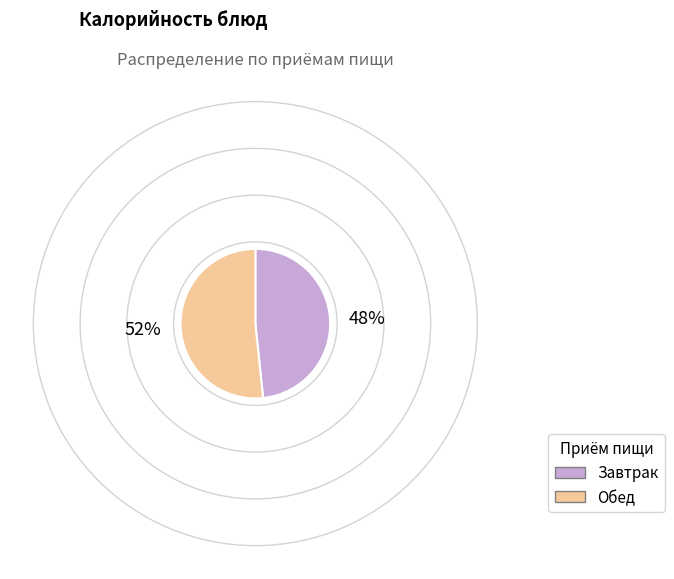

The Обед slice represents 64% of the pie. True or false?

False